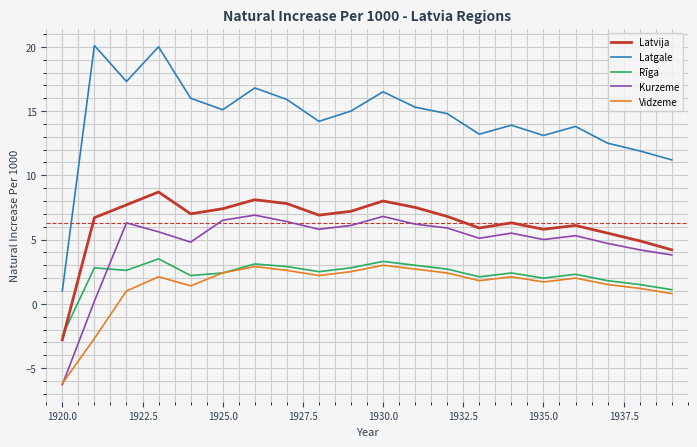

What is the minimum value shown in the chart?

-6.3